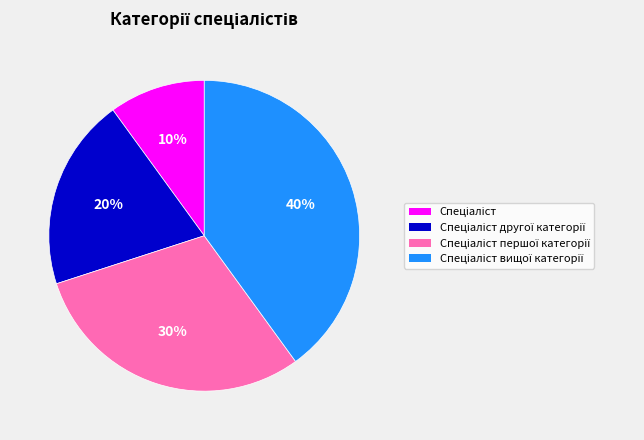

Is there a majority slice in this chart?

No